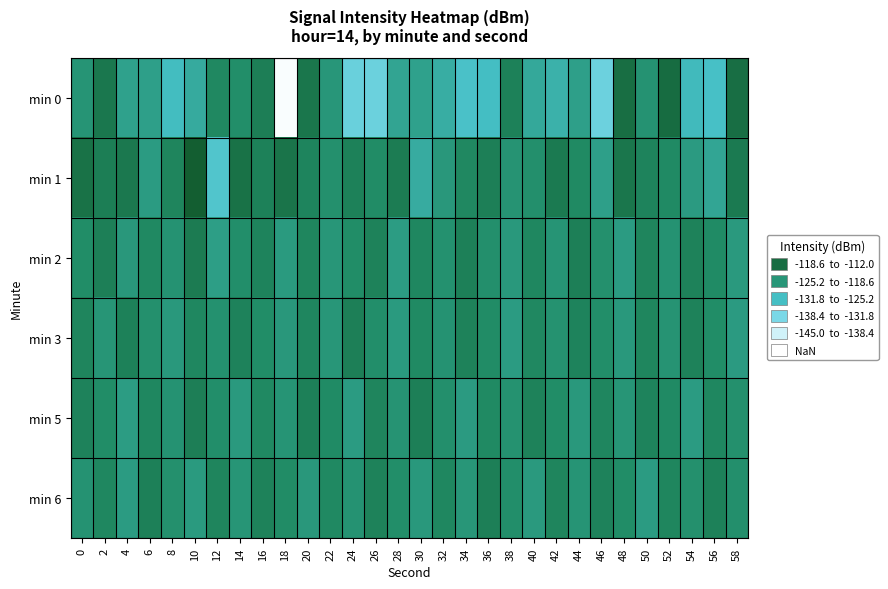

Between 2 and 58, which is larger?

58